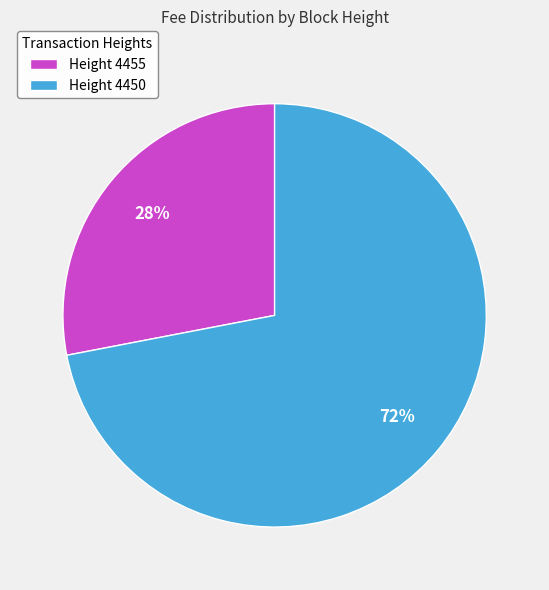

Which category has the biggest portion of the pie?

Height 4450